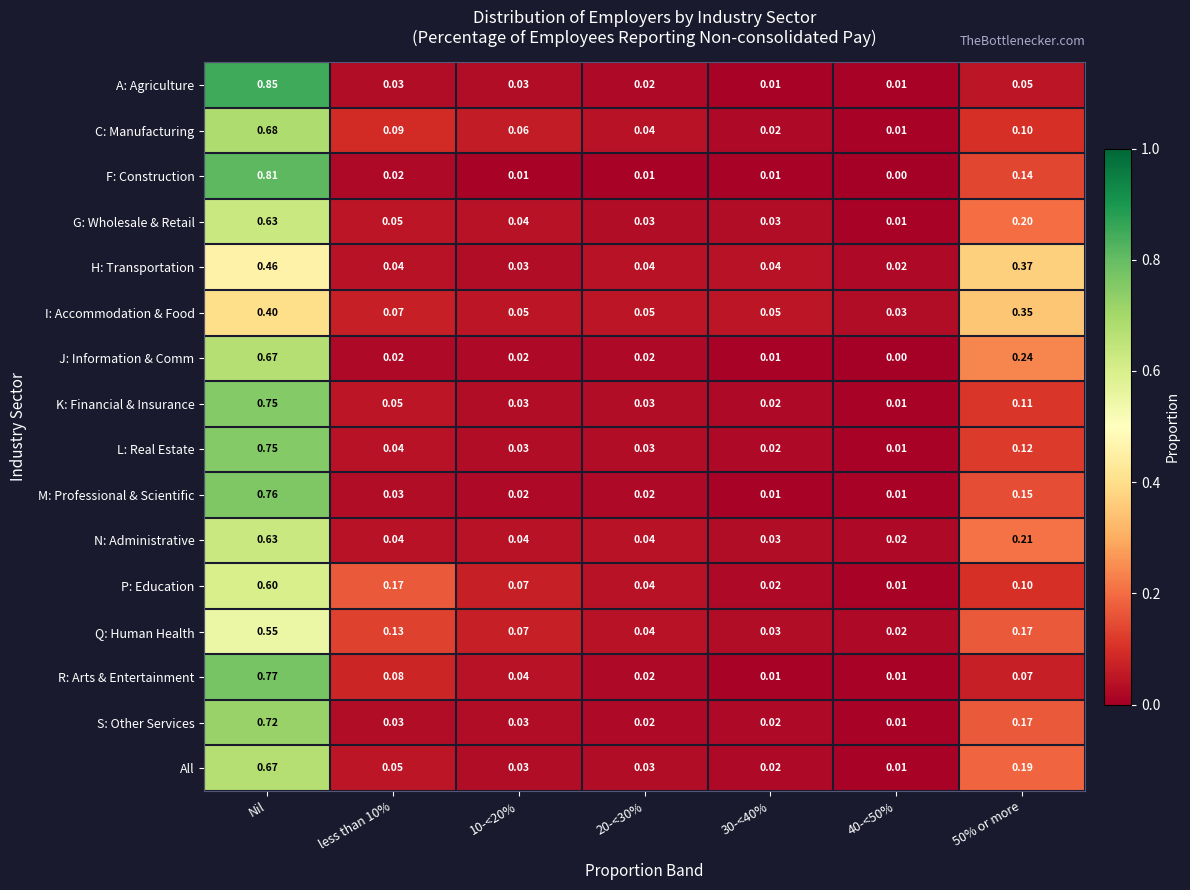

Is the value of P: Education at 30-<40% greater than the value of N: Administrative at 10-<20%?

No